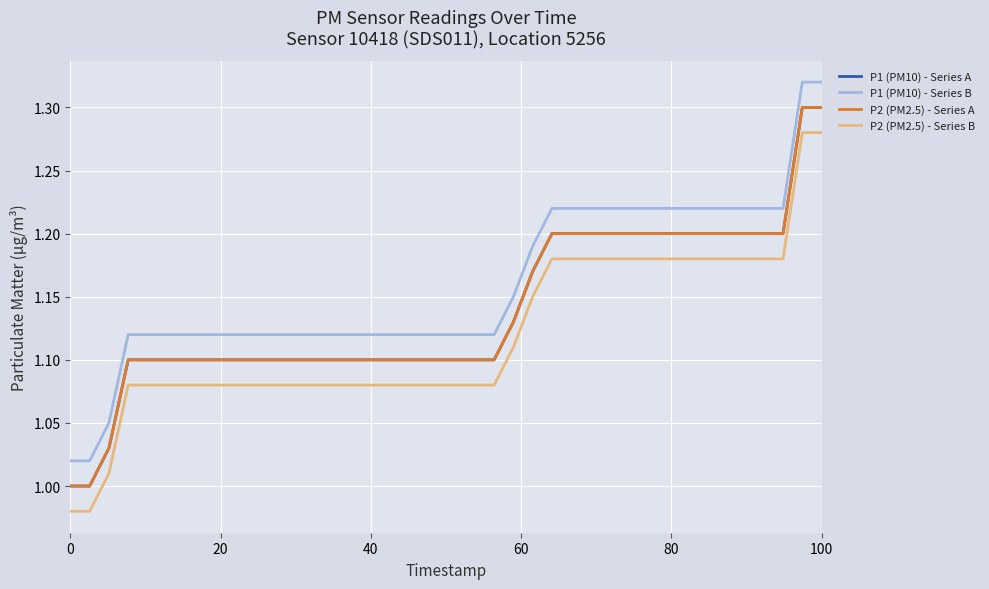

Is this an area chart (filled region under the line)?

No